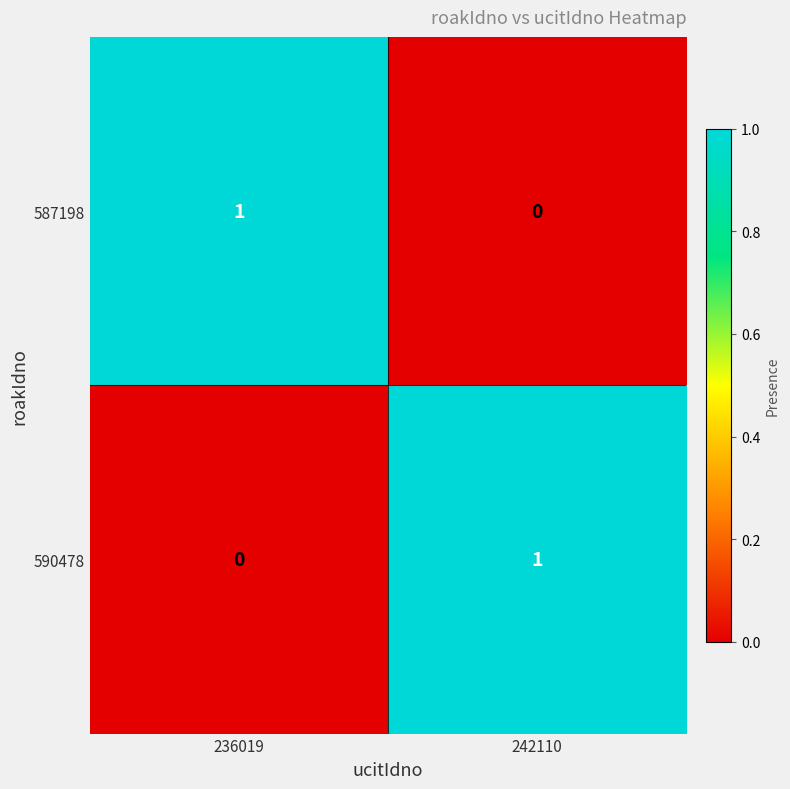

At which label does 587198 reach its minimum?

242110